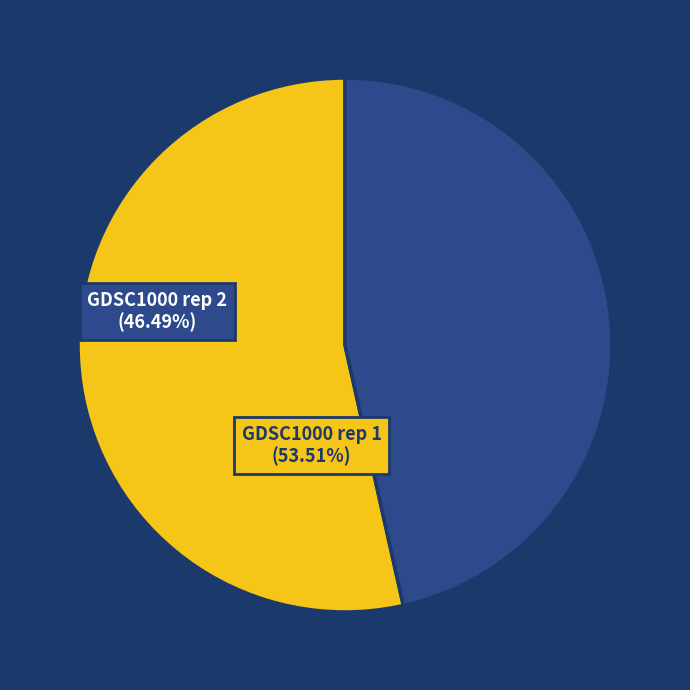

Is there any slice that represents more than half of the pie?

Yes